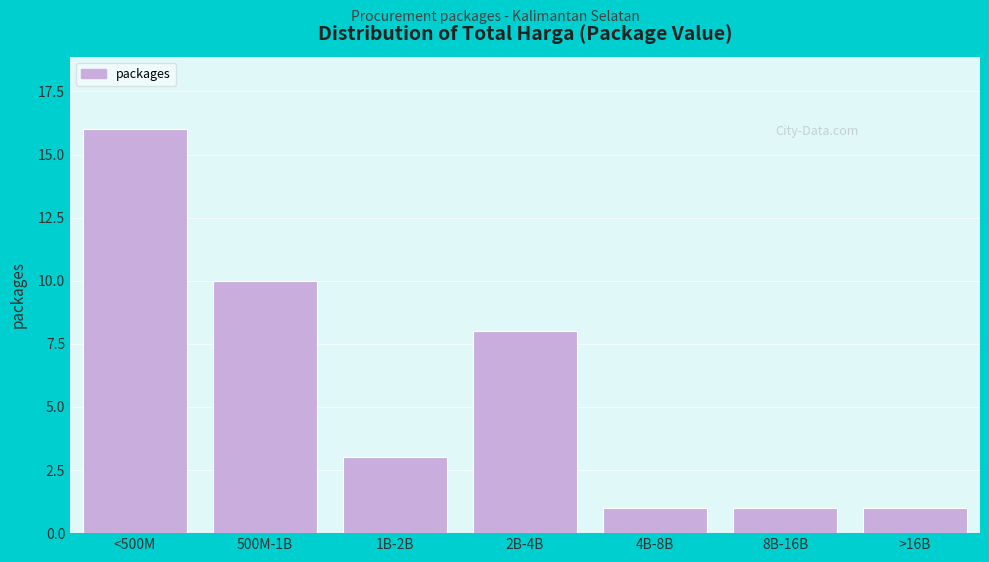

Reading left to right, list all the values displayed in this chart.

<500M=16	500M-1B=10	1B-2B=3	2B-4B=8	4B-8B=1	8B-16B=1	>16B=1